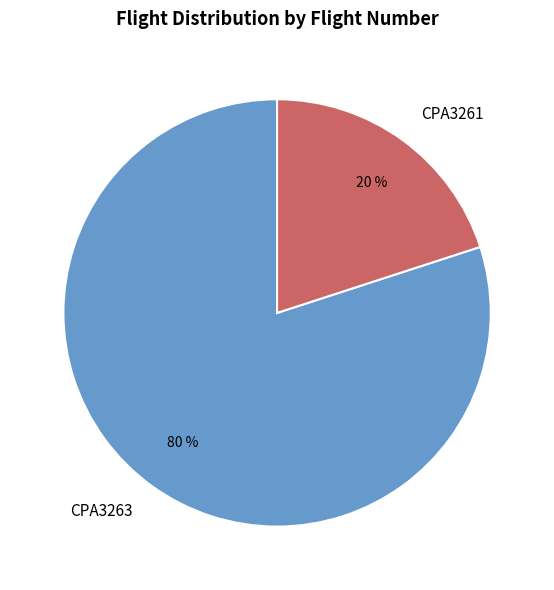

Which category has the biggest portion of the pie?

CPA3263